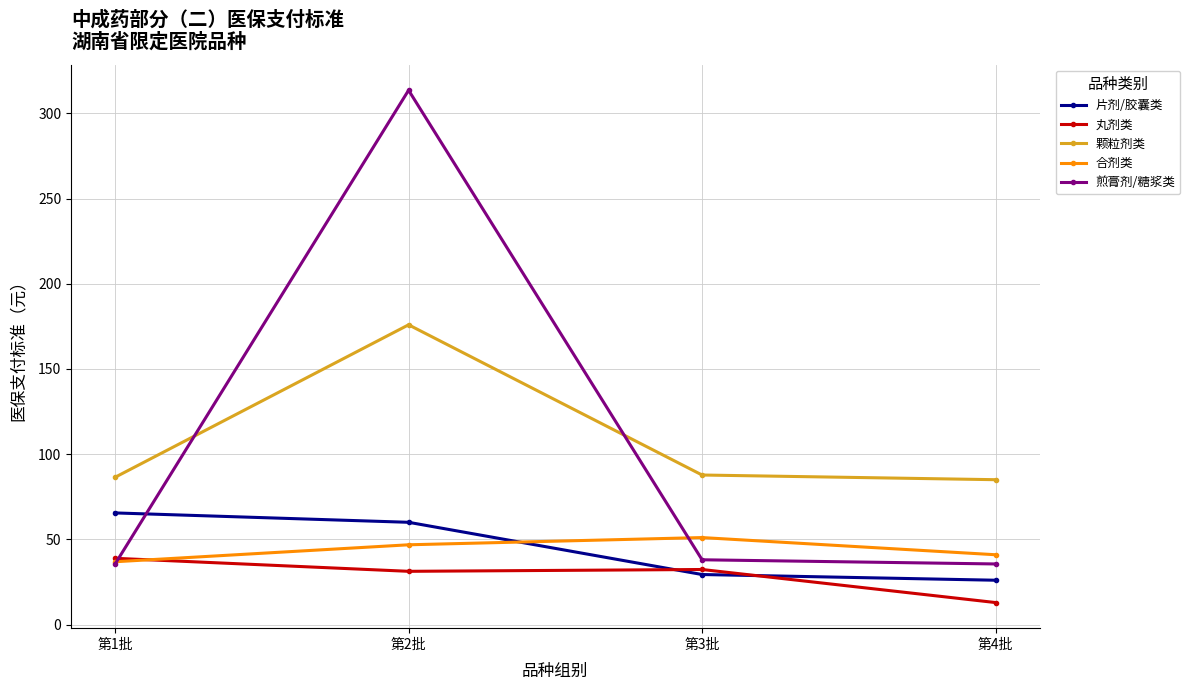

What is the difference between the second highest and minimum values in the 丸剂类 series?

19.4